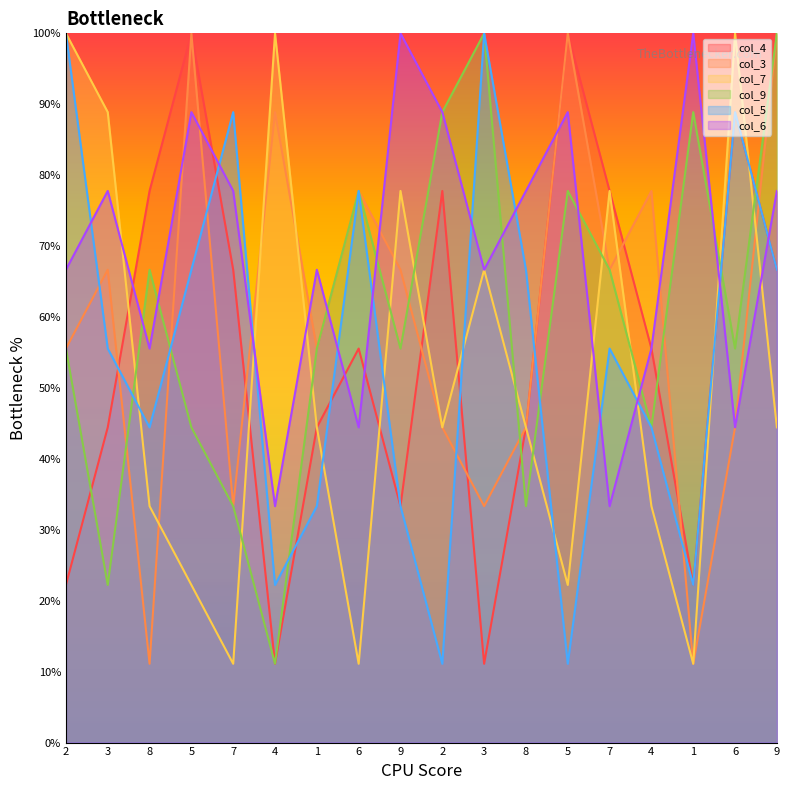

Reading right to left, list all the values displayed in this chart.

col_4: 6.7	8.9	2.2	5.6	7.8	10.0	4.4	1.1	7.8	3.3	5.6	4.4	1.1	6.7	10.0	7.8	4.4	2.2
col_3: 10.0	4.4	1.1	7.8	6.7	10.0	4.4	3.3	4.4	6.7	7.8	5.6	8.9	3.3	10.0	1.1	6.7	5.6
col_7: 4.4	10.0	1.1	3.3	7.8	2.2	4.4	6.7	4.4	7.8	1.1	4.4	10.0	1.1	2.2	3.3	8.9	10.0
col_9: 10.0	5.6	8.9	4.4	6.7	7.8	3.3	10.0	8.9	5.6	7.8	5.6	1.1	3.3	4.4	6.7	2.2	5.6
col_5: 6.7	8.9	2.2	4.4	5.6	1.1	6.7	10.0	1.1	3.3	7.8	3.3	2.2	8.9	6.7	4.4	5.6	10.0
col_6: 7.8	4.4	10.0	5.6	3.3	8.9	7.8	6.7	8.9	10.0	4.4	6.7	3.3	7.8	8.9	5.6	7.8	6.7